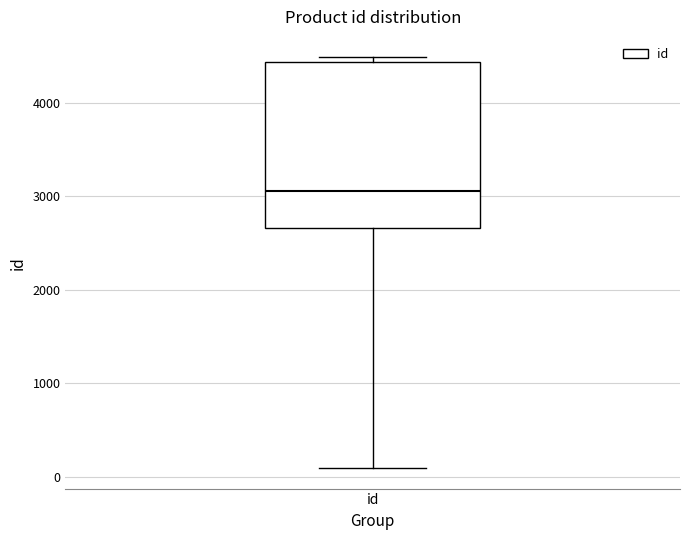

Transcribe this box plot: give where the median line is, the range the box spans, and where the two whiskers end, as read against the y-axis. The values are not printed on the chart, so give them approximately, as read against the axis.

median 3100, box 2700 to 4400, whiskers 100 to 4500